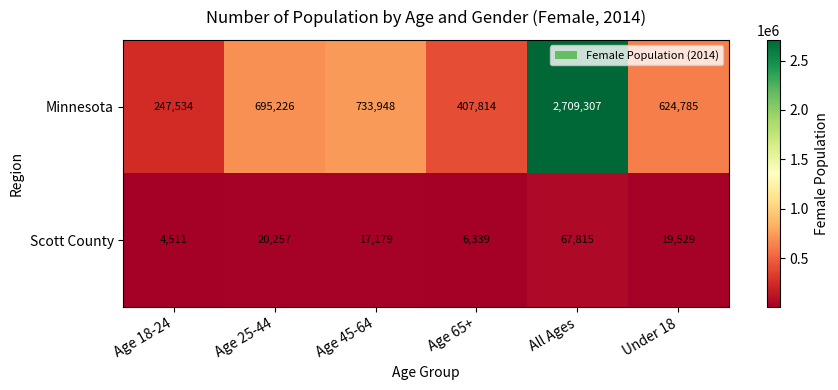

Where is Minnesota nearest to the value 1478420?

Age 45-64